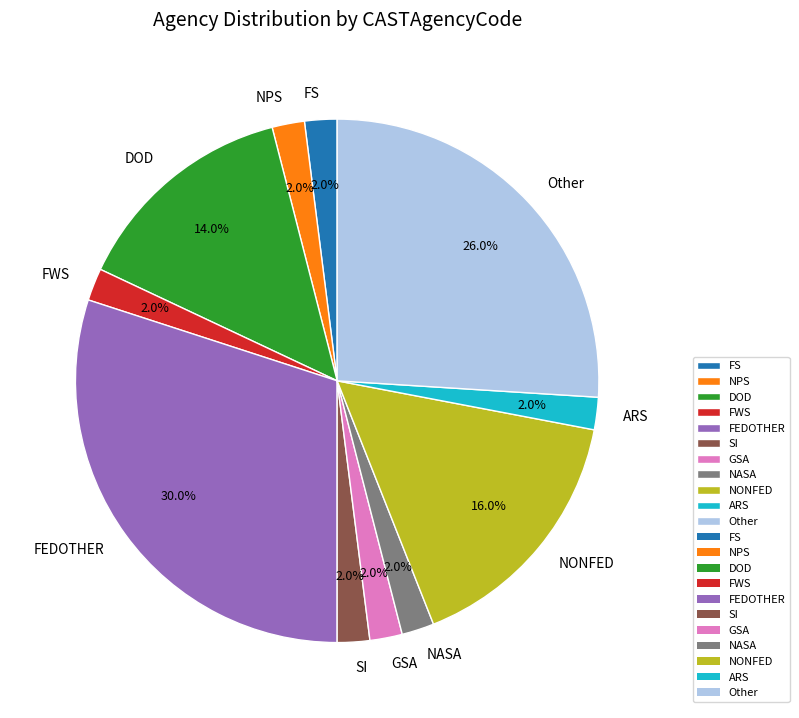

True or false: ARS accounts for 2% of the total.

True